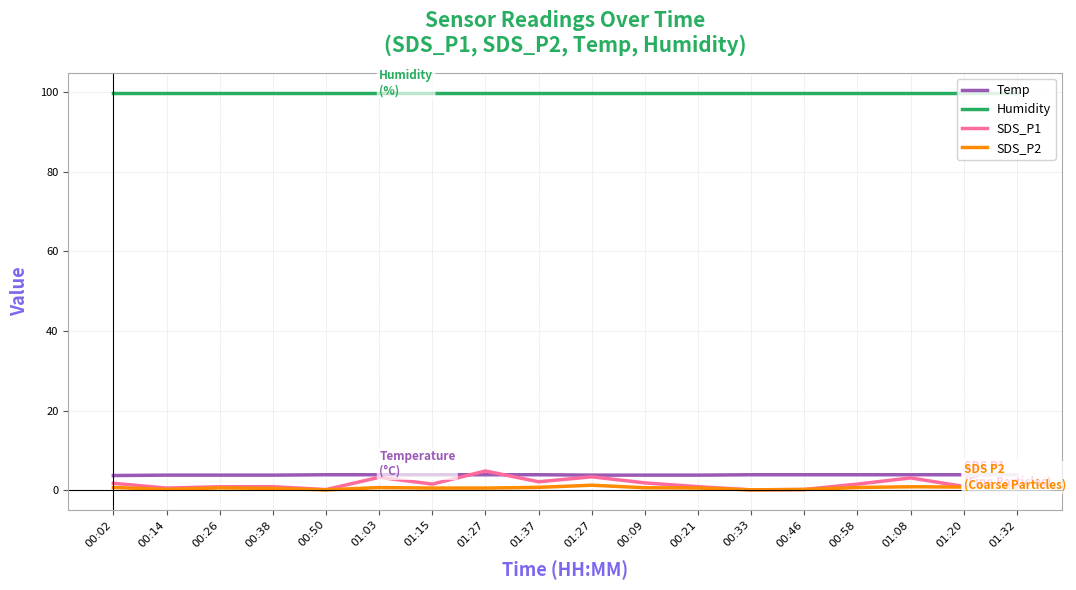

What is the value of the Humidity point at the 18th from the left?

99.9